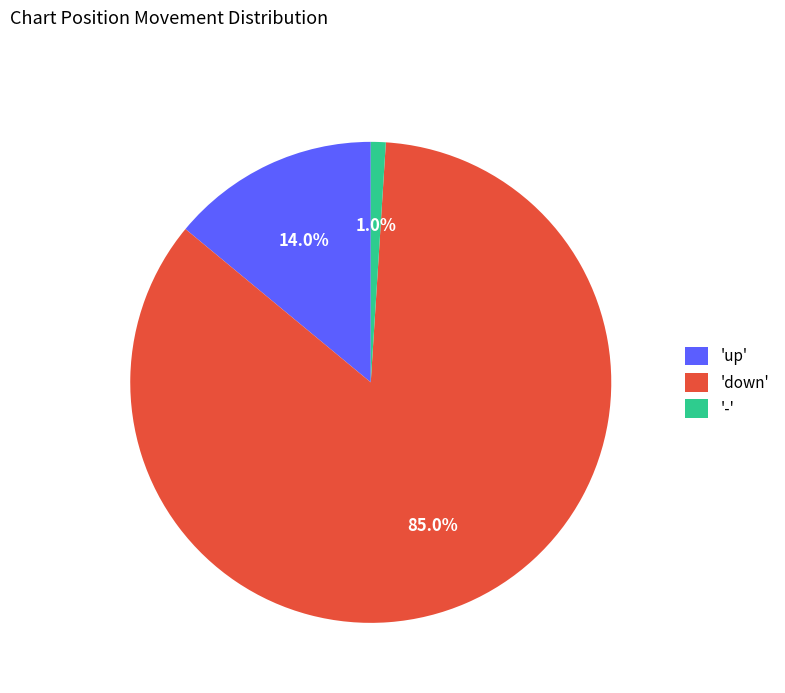

What is the largest slice in the pie chart?

'down'